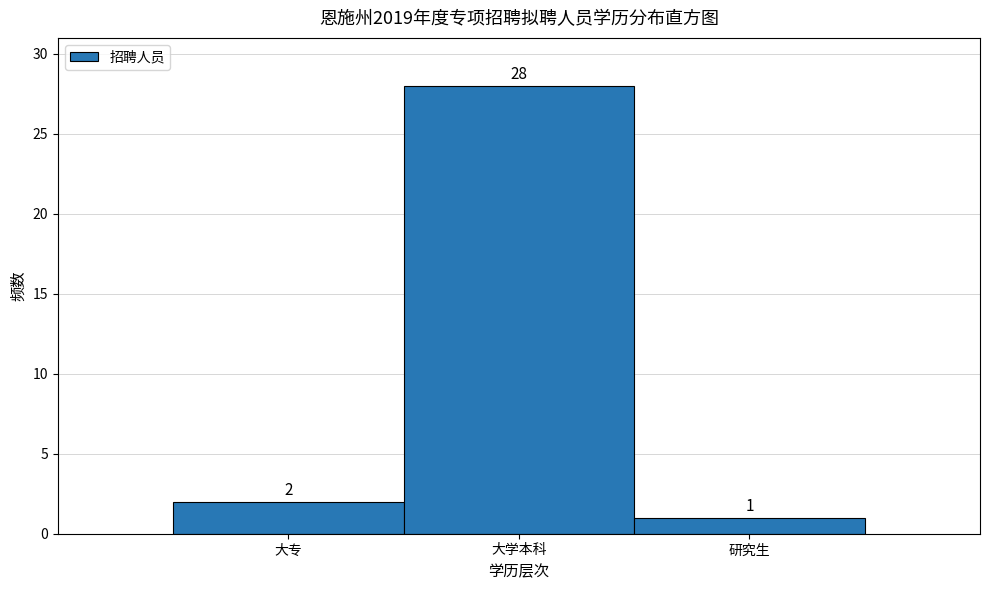

Reading right to left, what are all the values shown in this chart?

研究生=1	大学本科=28	大专=2